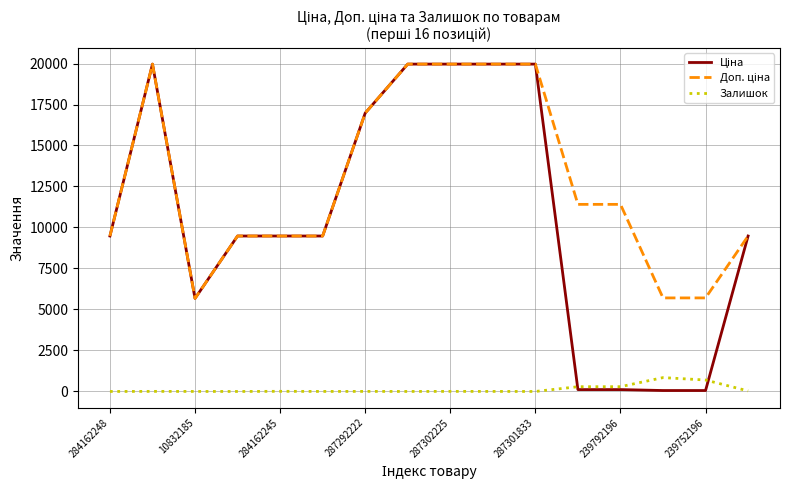

What is the maximum value for Залишок?

845.0